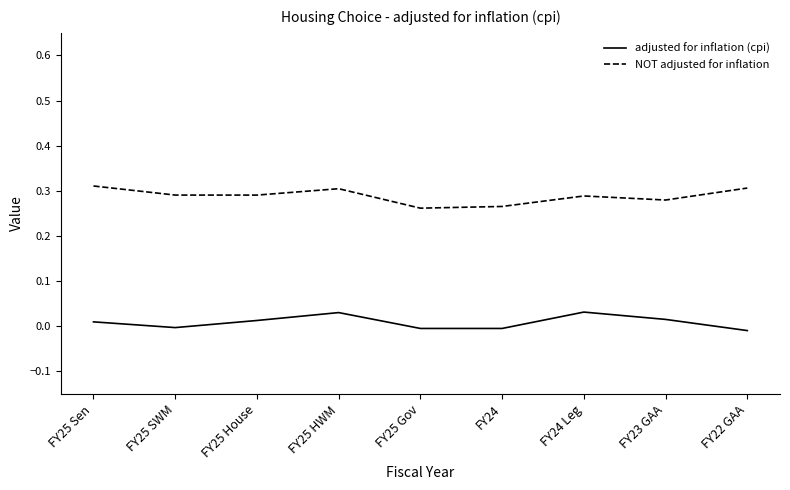

True or false: NOT adjusted for inflation has a value of 0.3 at FY25 Sen.

True